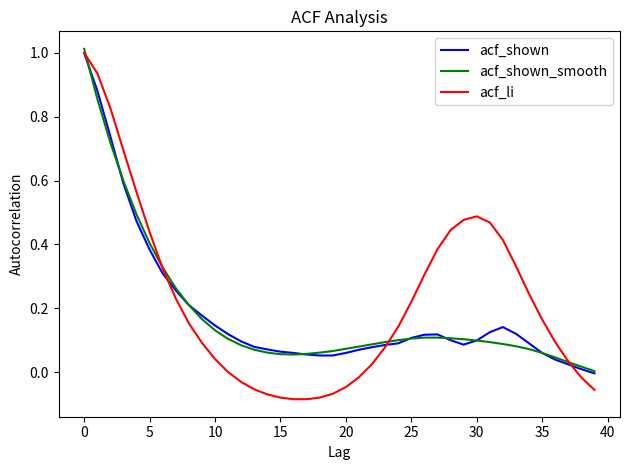

Which series has the largest range (max minus min)?

acf_li